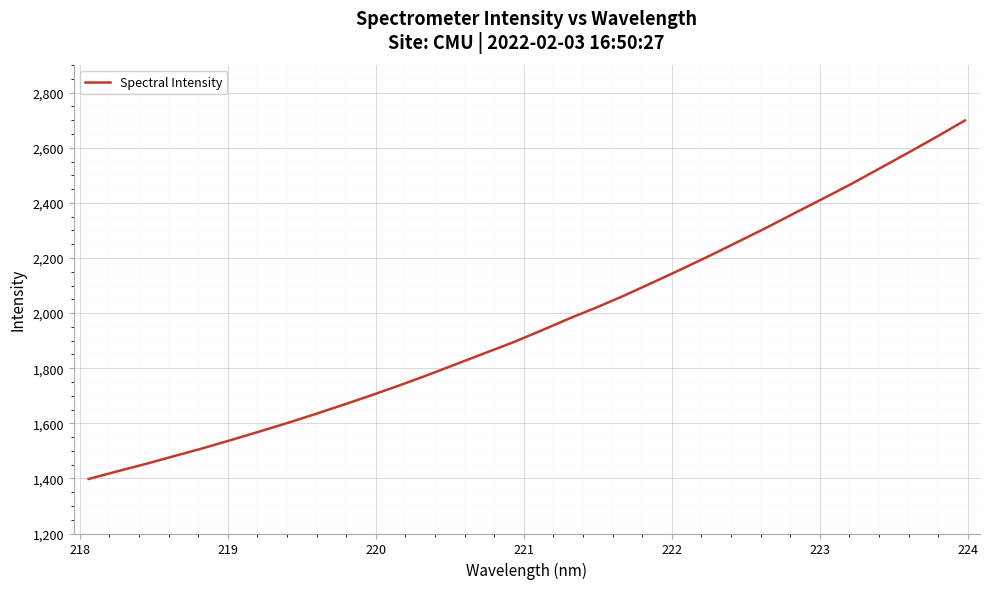

Reading left to right, extract all data points from this chart.

1397.8	1425.1	1452.0	1480.2	1508.2	1538.2	1568.8	1600.1	1632.9	1666.9	1701.7	1737.9	1775.6	1814.9	1854.3	1893.3	1936.4	1980.5	2022.0	2066.2	2113.3	2160.9	2209.8	2260.4	2311.2	2364.2	2416.6	2469.7	2525.9	2582.3	2639.6	2698.9